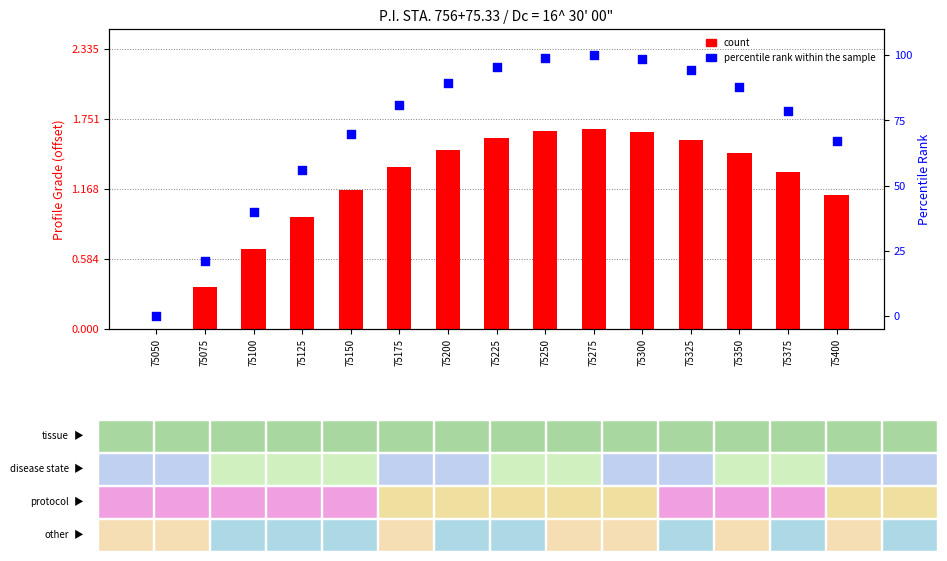

At which category is the sum across all series the highest?

75275